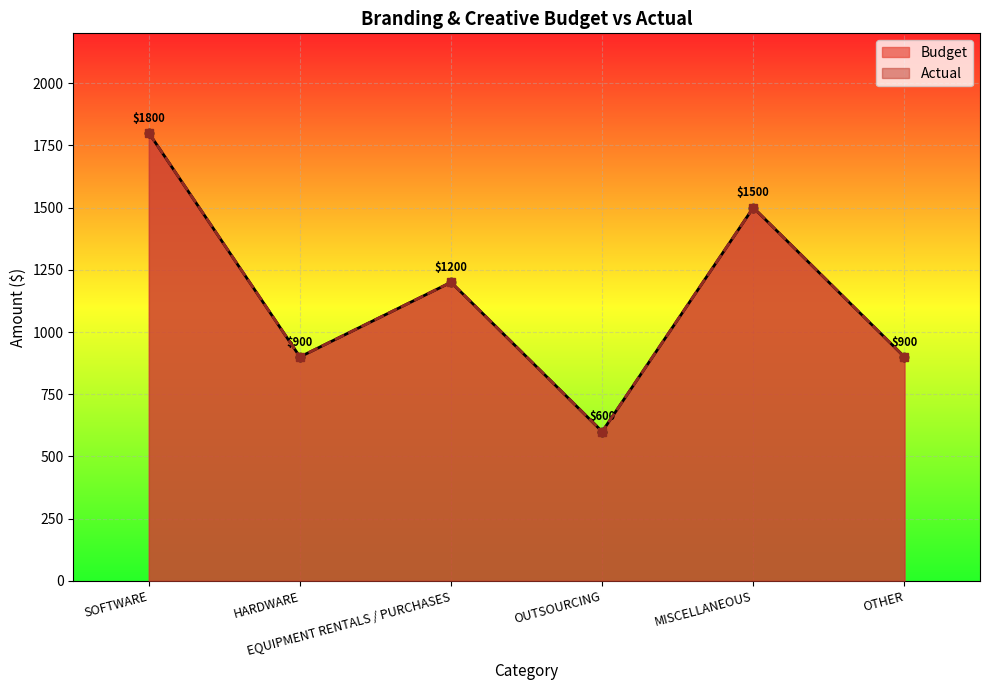

The value of Budget at SOFTWARE is 674. True or false?

False